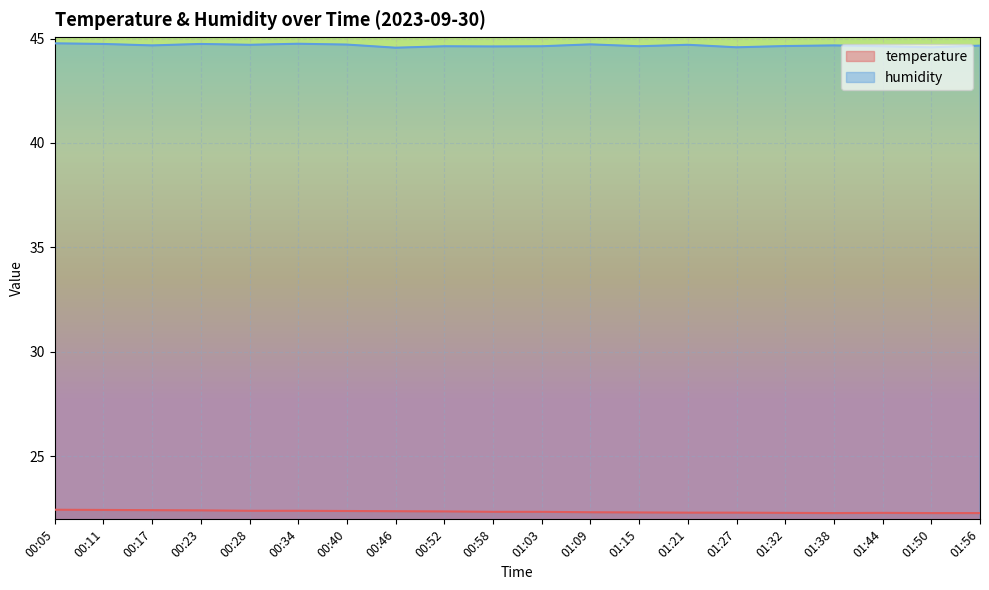

True or false: temperature and humidity cross at least once.

False